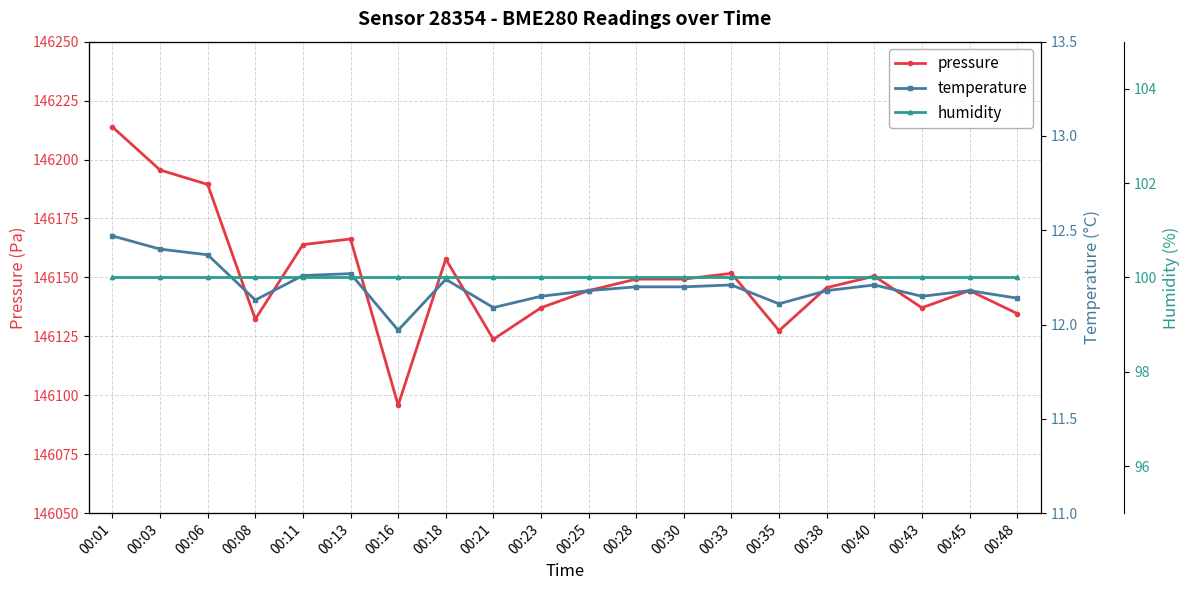

Reading right to left, list all the values displayed in this chart.

pressure: 00:48=146134.7	00:45=146144.4	00:43=146137.1	00:40=146150.5	00:38=146145.7	00:35=146127.4	00:33=146151.7	00:30=146149.3	00:28=146149.3	00:25=146144.4	00:23=146137.1	00:21=146123.8	00:18=146157.8	00:16=146095.8	00:13=146166.3	00:11=146163.9	00:08=146132.3	00:06=146189.4	00:03=146195.6	00:01=146213.8
temperature: 00:48=12.1	00:45=12.2	00:43=12.2	00:40=12.2	00:38=12.2	00:35=12.1	00:33=12.2	00:30=12.2	00:28=12.2	00:25=12.2	00:23=12.2	00:21=12.1	00:18=12.2	00:16=12.0	00:13=12.3	00:11=12.3	00:08=12.1	00:06=12.4	00:03=12.4	00:01=12.5
humidity: 00:48=100.0	00:45=100.0	00:43=100.0	00:40=100.0	00:38=100.0	00:35=100.0	00:33=100.0	00:30=100.0	00:28=100.0	00:25=100.0	00:23=100.0	00:21=100.0	00:18=100.0	00:16=100.0	00:13=100.0	00:11=100.0	00:08=100.0	00:06=100.0	00:03=100.0	00:01=100.0